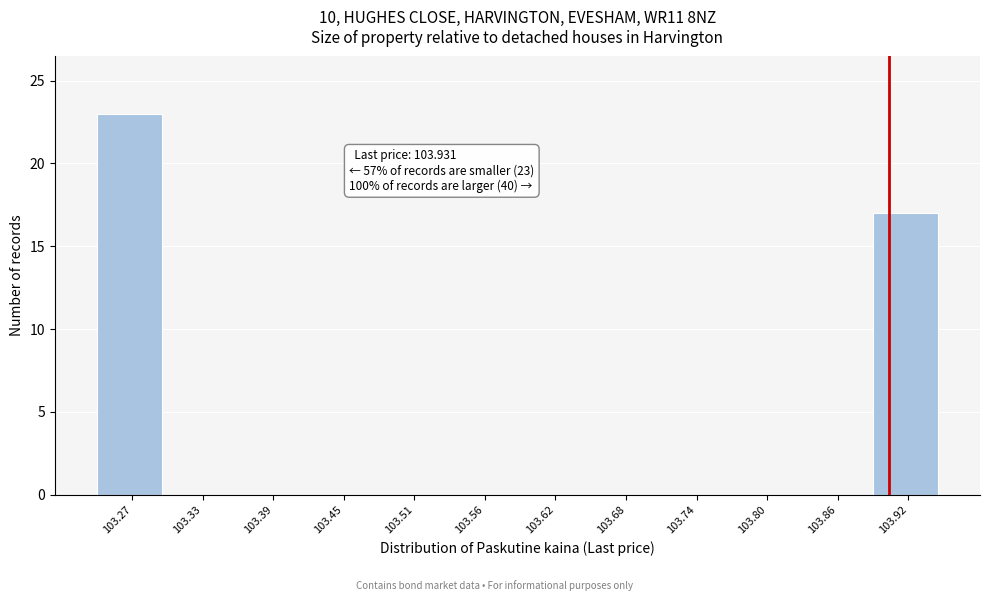

Reading right to left, extract all data points from this chart.

103.92=17	103.86=0	103.80=0	103.74=0	103.68=0	103.62=0	103.56=0	103.51=0	103.45=0	103.39=0	103.33=0	103.27=23